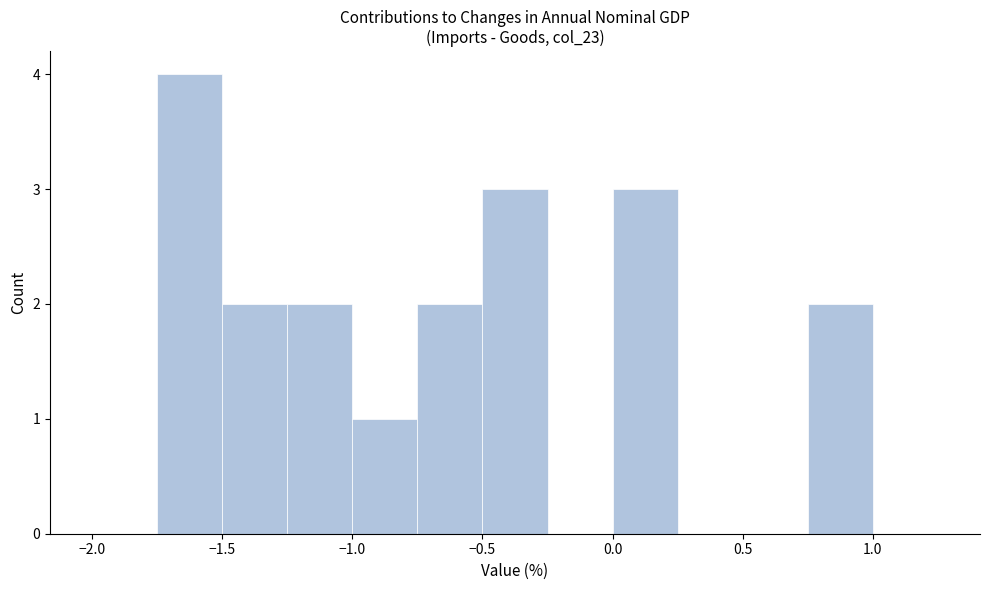

What is the height of the bar covering -1.75 to -1.50 on the x-axis? The values are not printed on the chart, so give them approximately, as read against the axis.

4